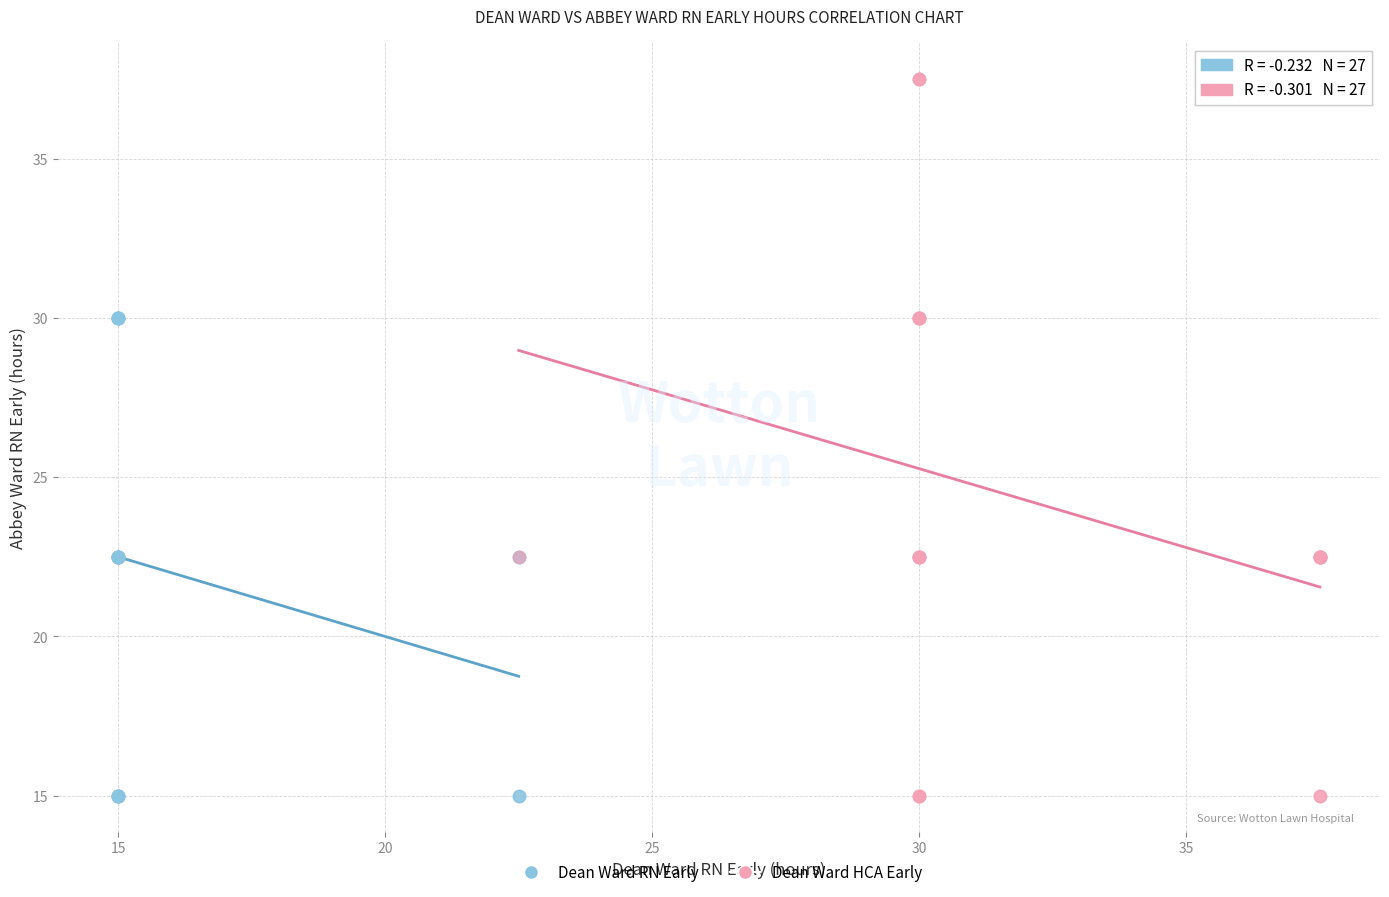

Which series has the widest spread of Y values?

Dean Ward HCA Early